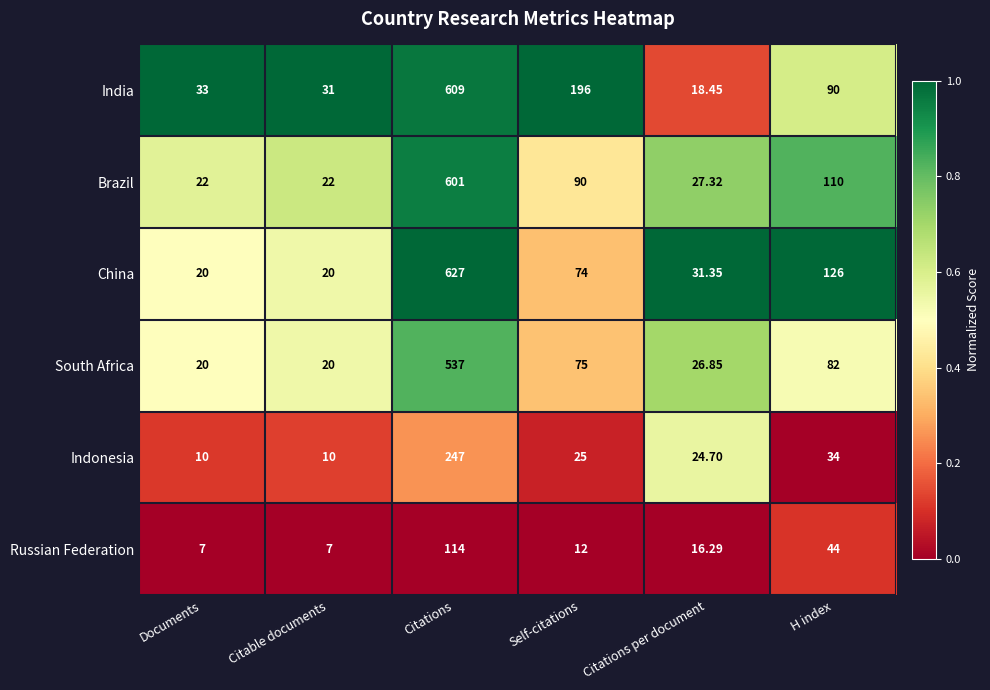

Which series has the largest total across all categories?

India